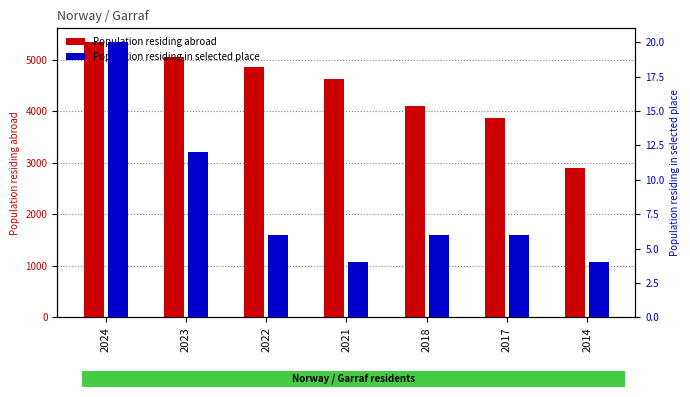

The Population residing in selected place series shows 6 at 2017. True or false?

True